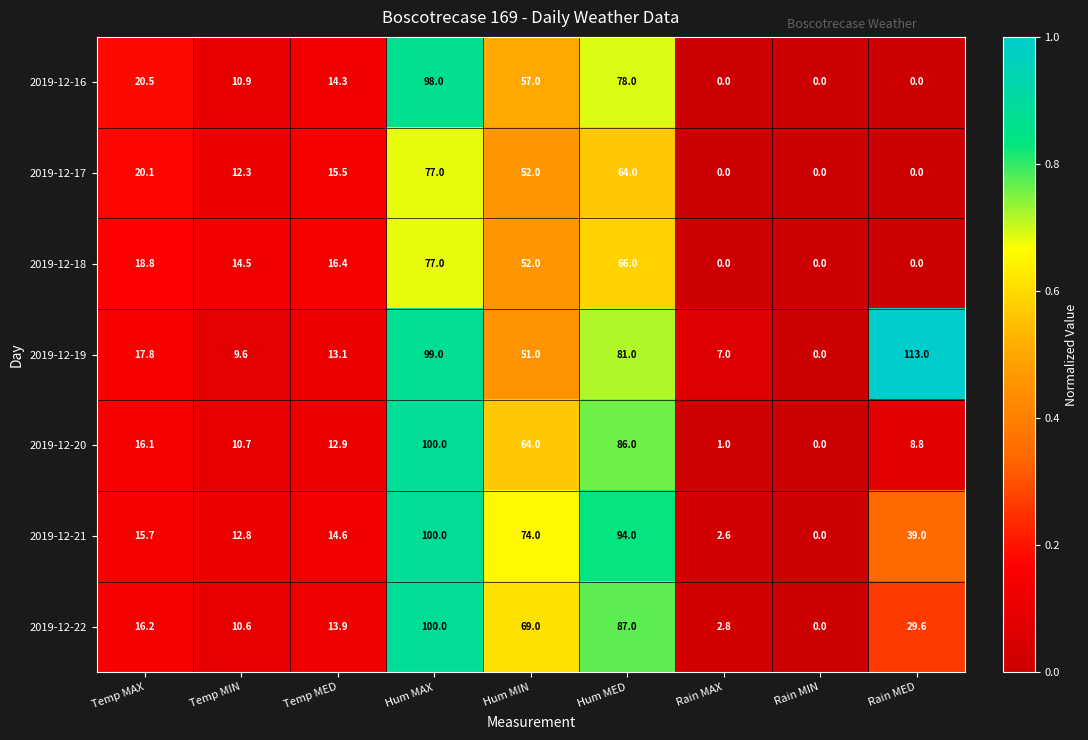

Is the value of 2019-12-22 at Temp MAX greater than the value of 2019-12-16 at Rain MIN?

Yes